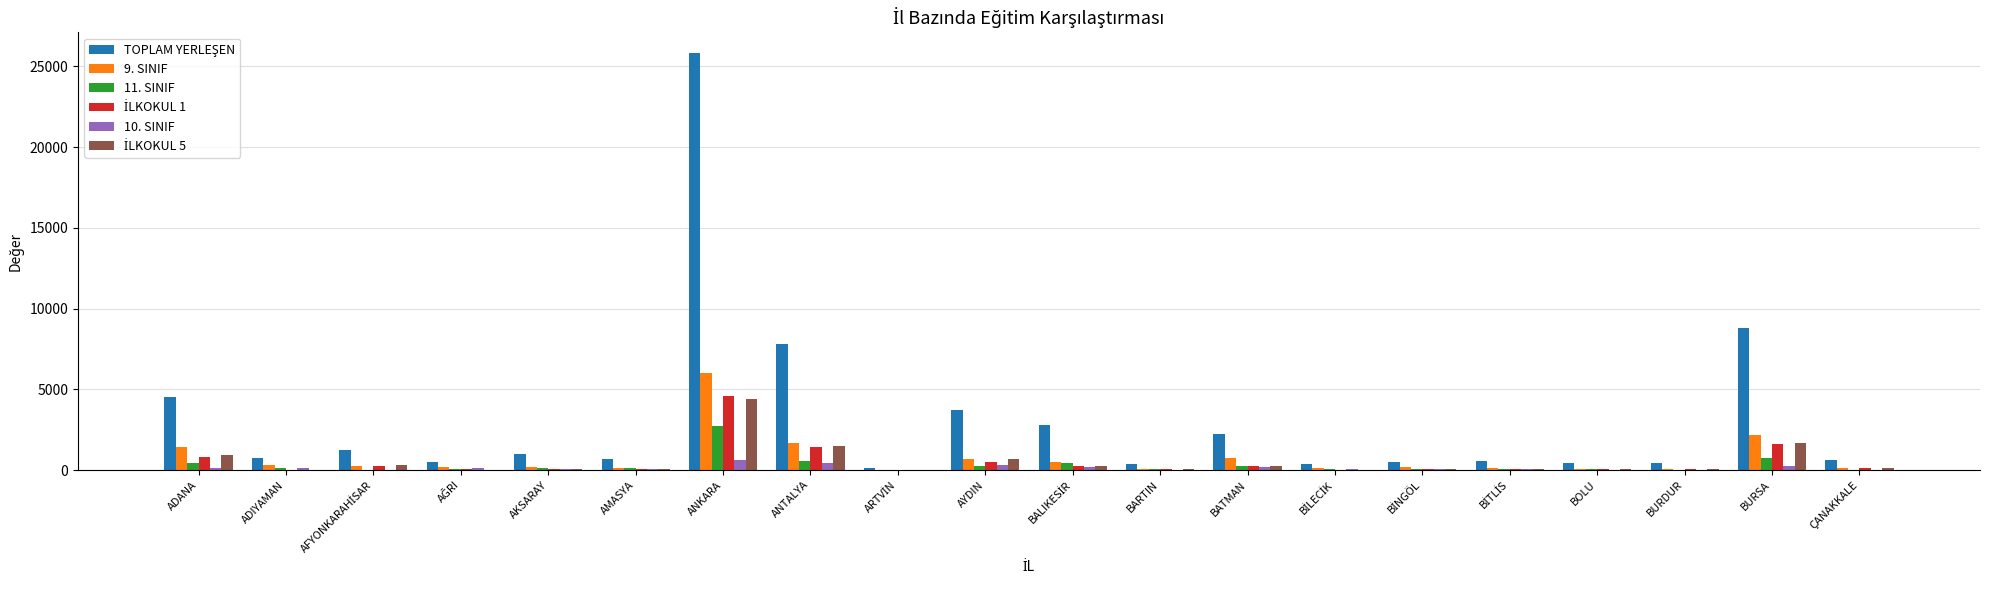

At which category is the sum across all series the highest?

ANKARA